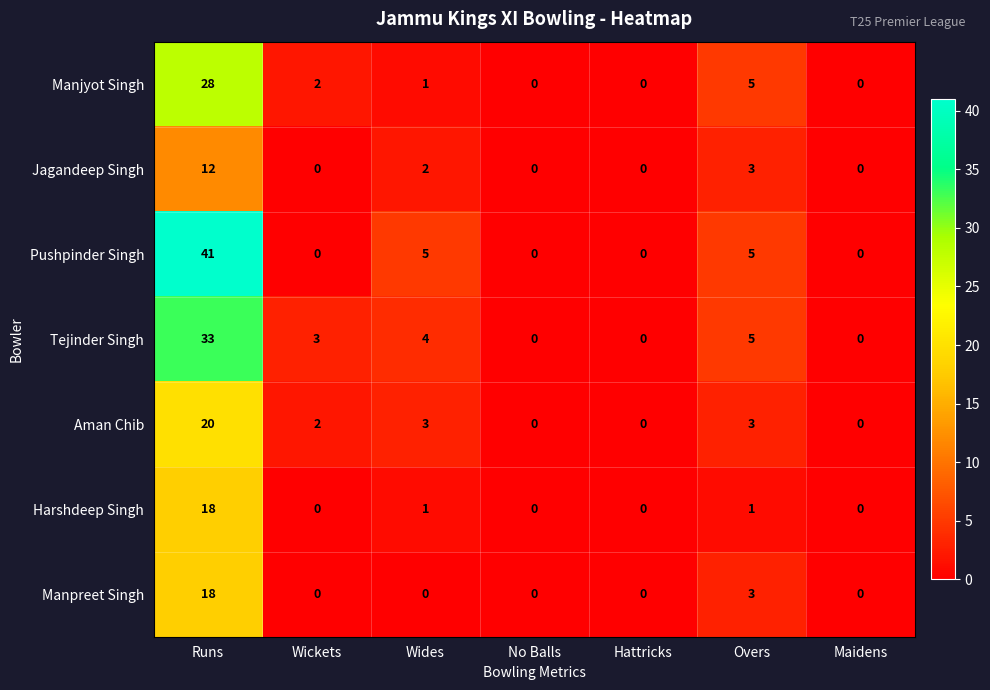

What is the difference between the maximum and minimum values in the Manjyot Singh series?

28